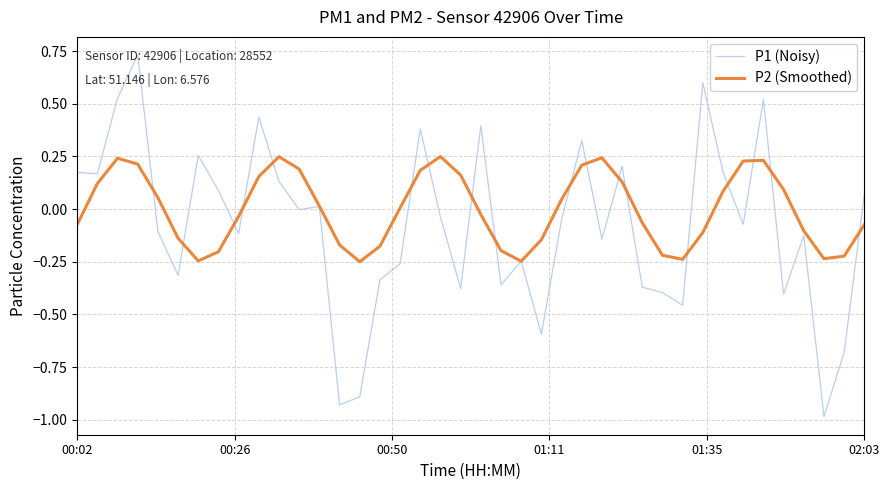

Rank the series by their maximum value, from lowest to highest.

P2 (Smoothed), P1 (Noisy)